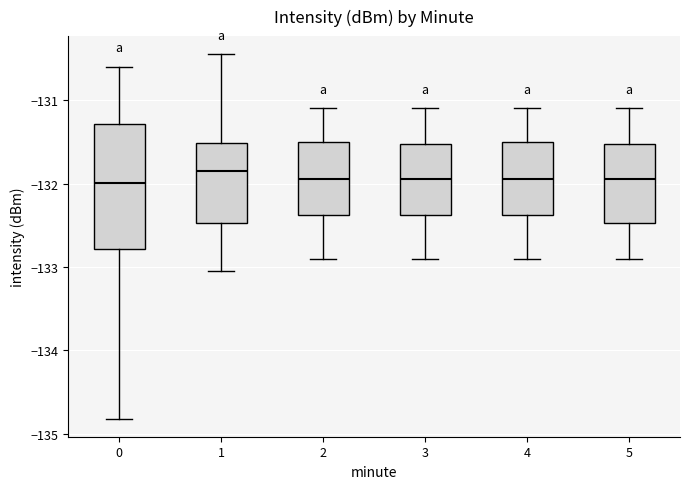

Reading left to right, transcribe this box plot: for each box, give where its median line is, the range the box spans, and where its two whiskers end, as read against the y-axis. The values are not printed on the chart, so give them approximately, as read against the axis.

0: median -132.0, box -132.8 to -131.3, whiskers -134.8 to -130.6
1: median -131.8, box -132.5 to -131.5, whiskers -133.0 to -130.5
2: median -131.9, box -132.4 to -131.5, whiskers -132.9 to -131.1
3: median -131.9, box -132.4 to -131.5, whiskers -132.9 to -131.1
4: median -131.9, box -132.4 to -131.5, whiskers -132.9 to -131.1
5: median -131.9, box -132.5 to -131.5, whiskers -132.9 to -131.1